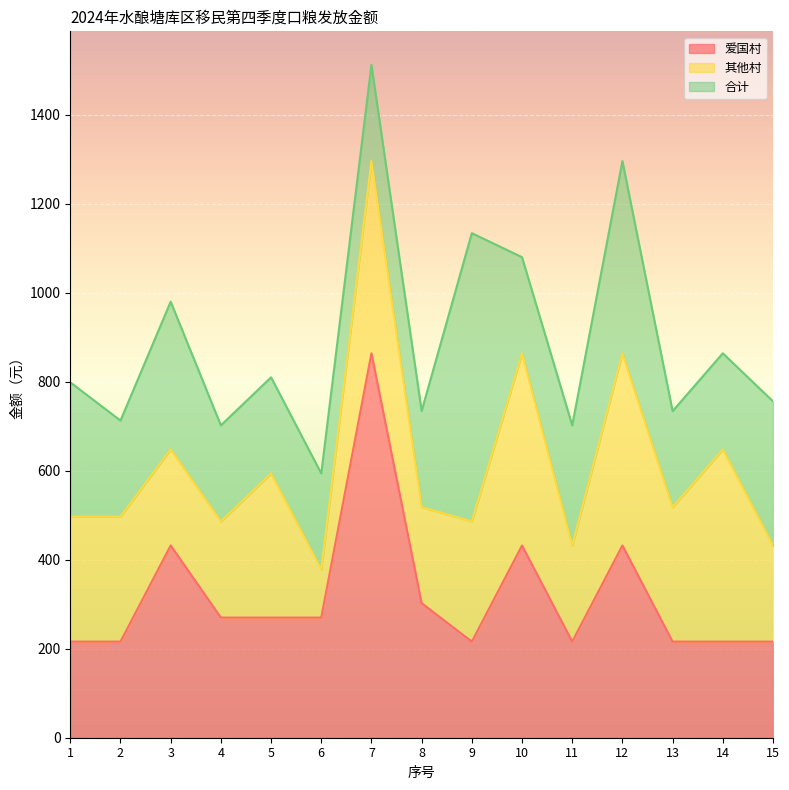

At which category is the sum across all series the highest?

7